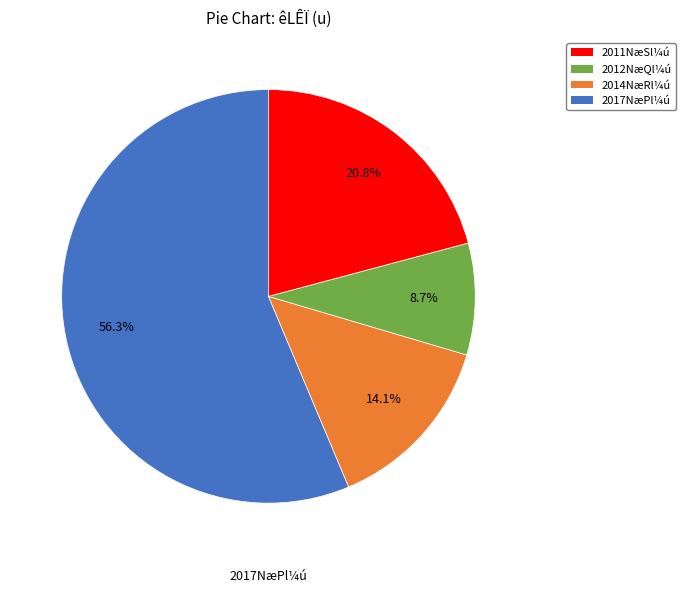

How many segments does this pie chart have?

4